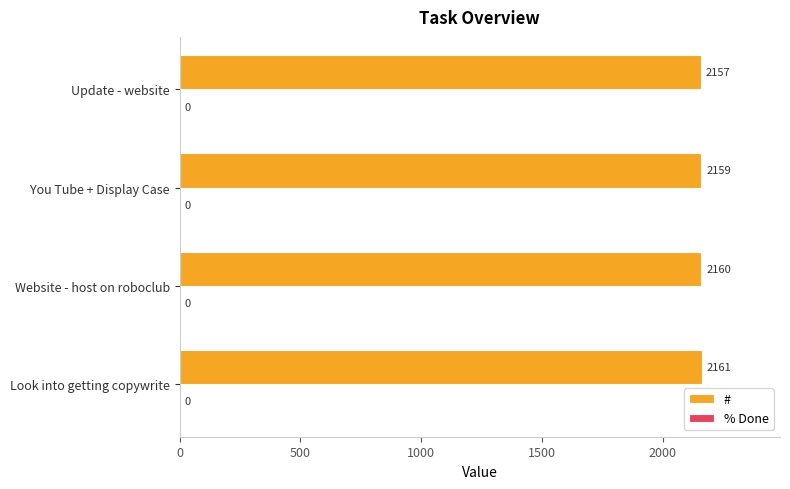

Count the values in the range 2159 to 2161.

3